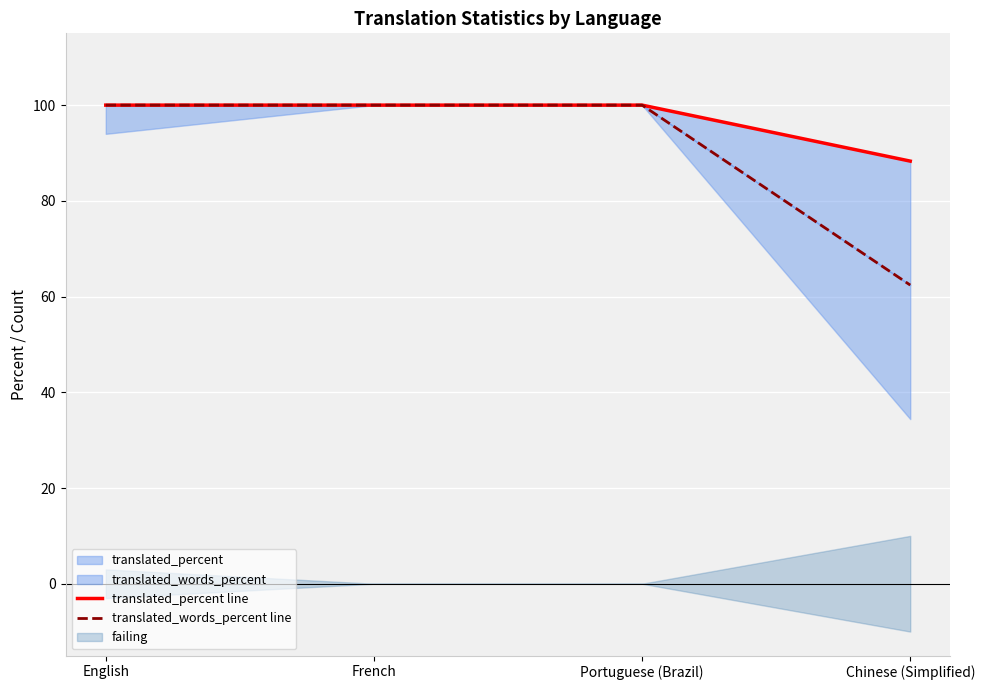

True or false: translated_words_percent line has more than 2 interior local peaks.

False